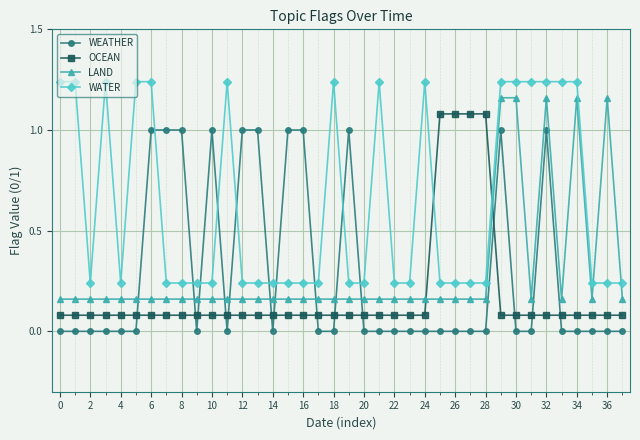

True or false: WATER and LAND cross at least once.

True